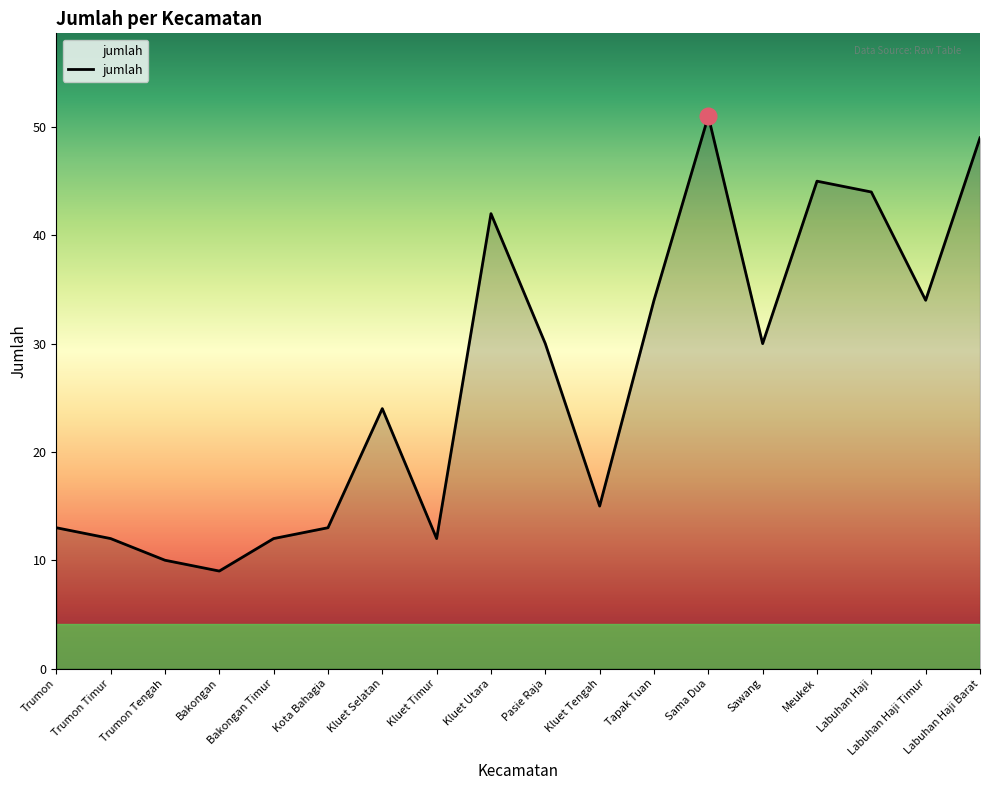

The value at Meukek is 28. True or false?

False